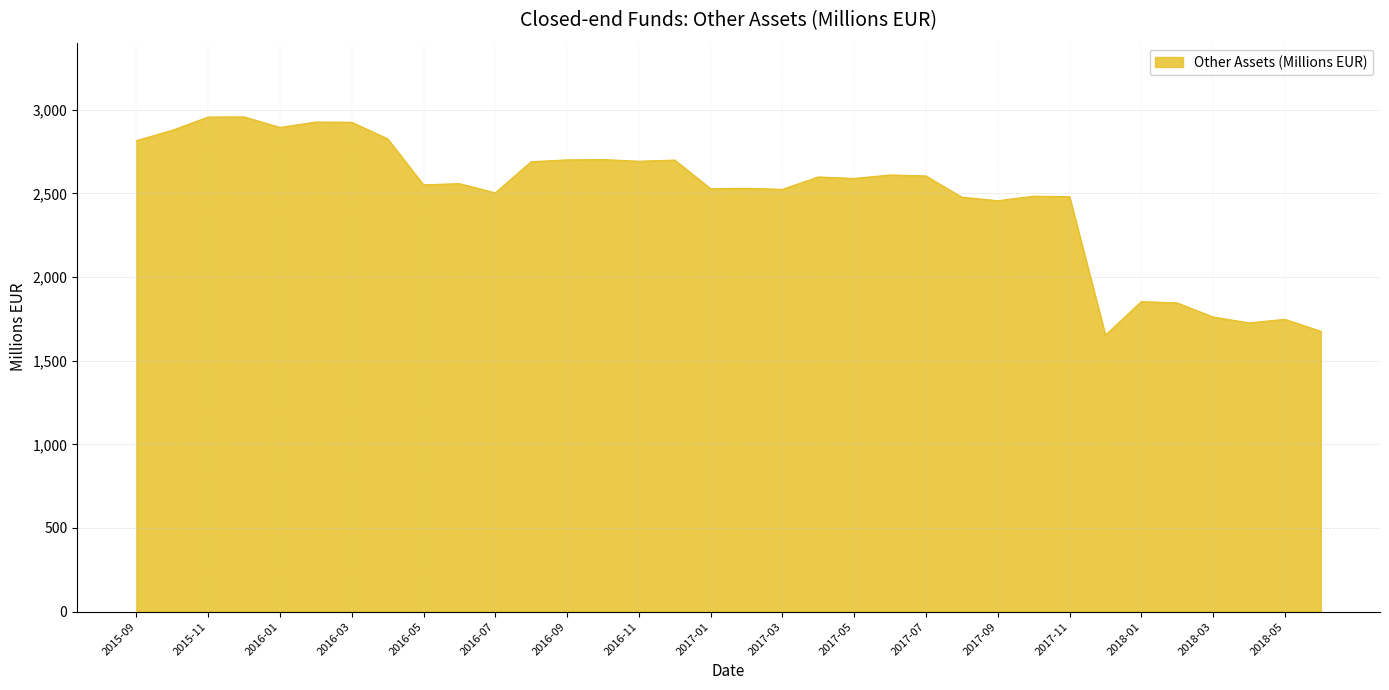

What is the smallest value displayed?

1653